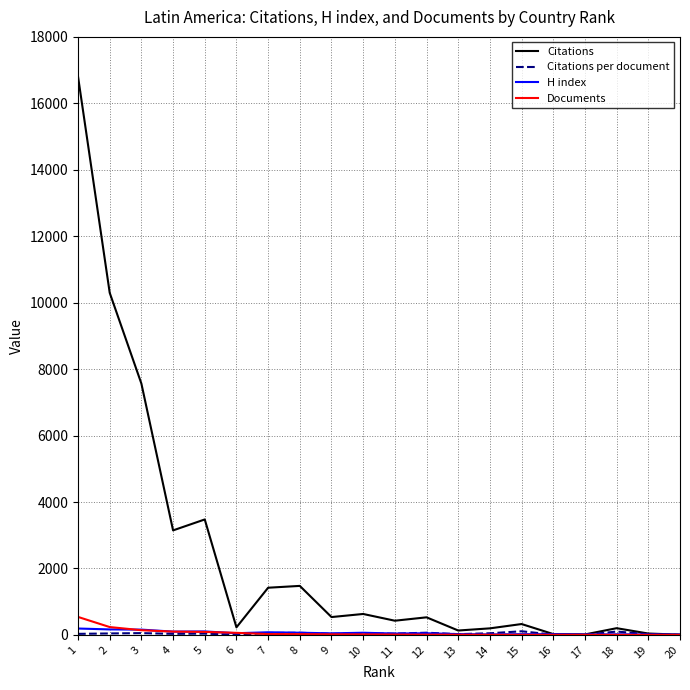

Which series has the largest range (max minus min)?

Citations